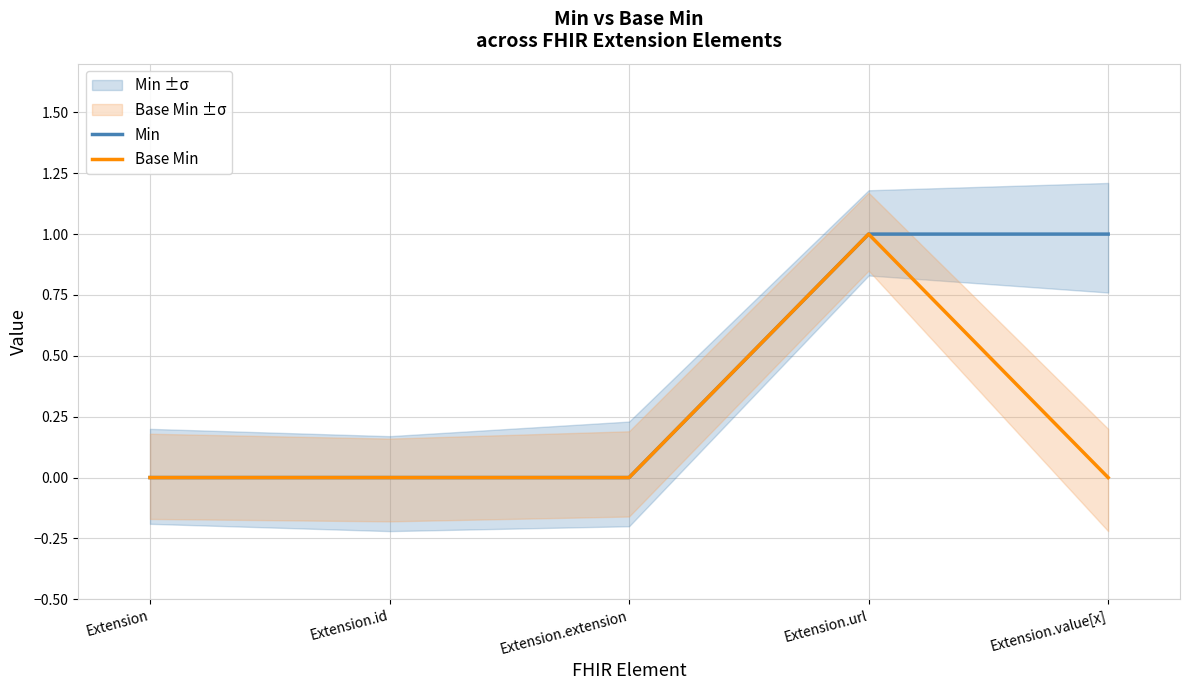

The Min series shows 2 at Extension.url. True or false?

False